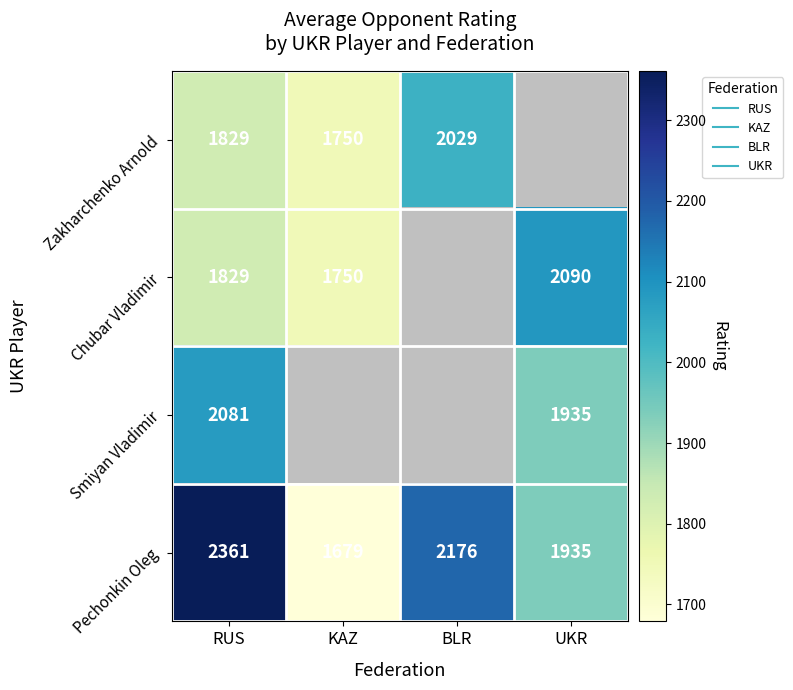

List the series in order of their peak value, highest first.

Pechonkin Oleg, Chubar Vladimir, Smiyan Vladimir, Zakharchenko Arnold